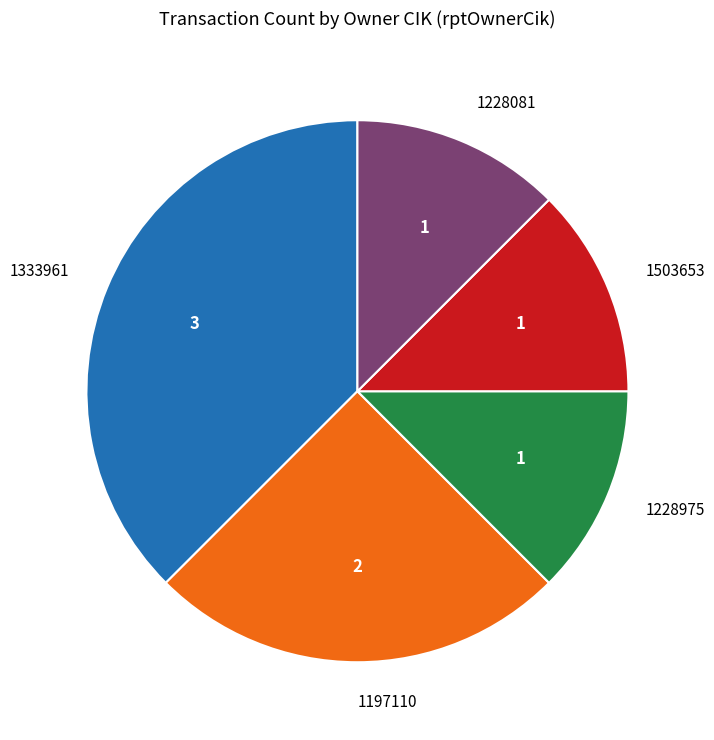

Which slice is the largest?

1333961